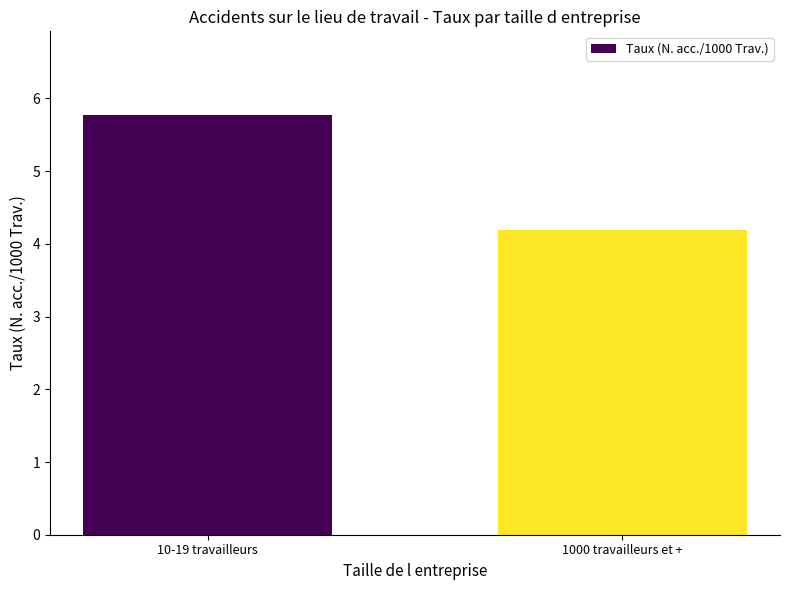

Between 10-19 travailleurs and 1000 travailleurs et +, which is larger?

10-19 travailleurs